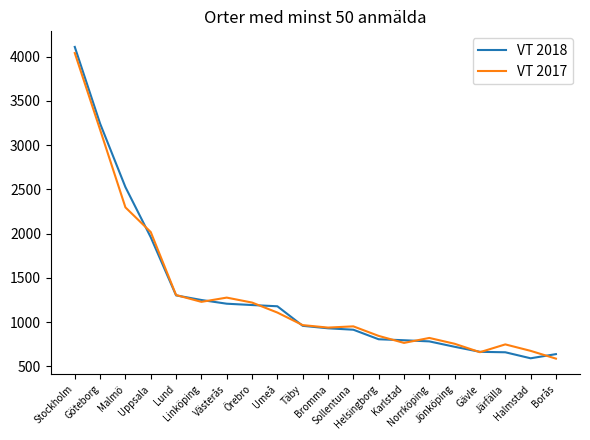

Which series has the widest spread of values?

VT 2018